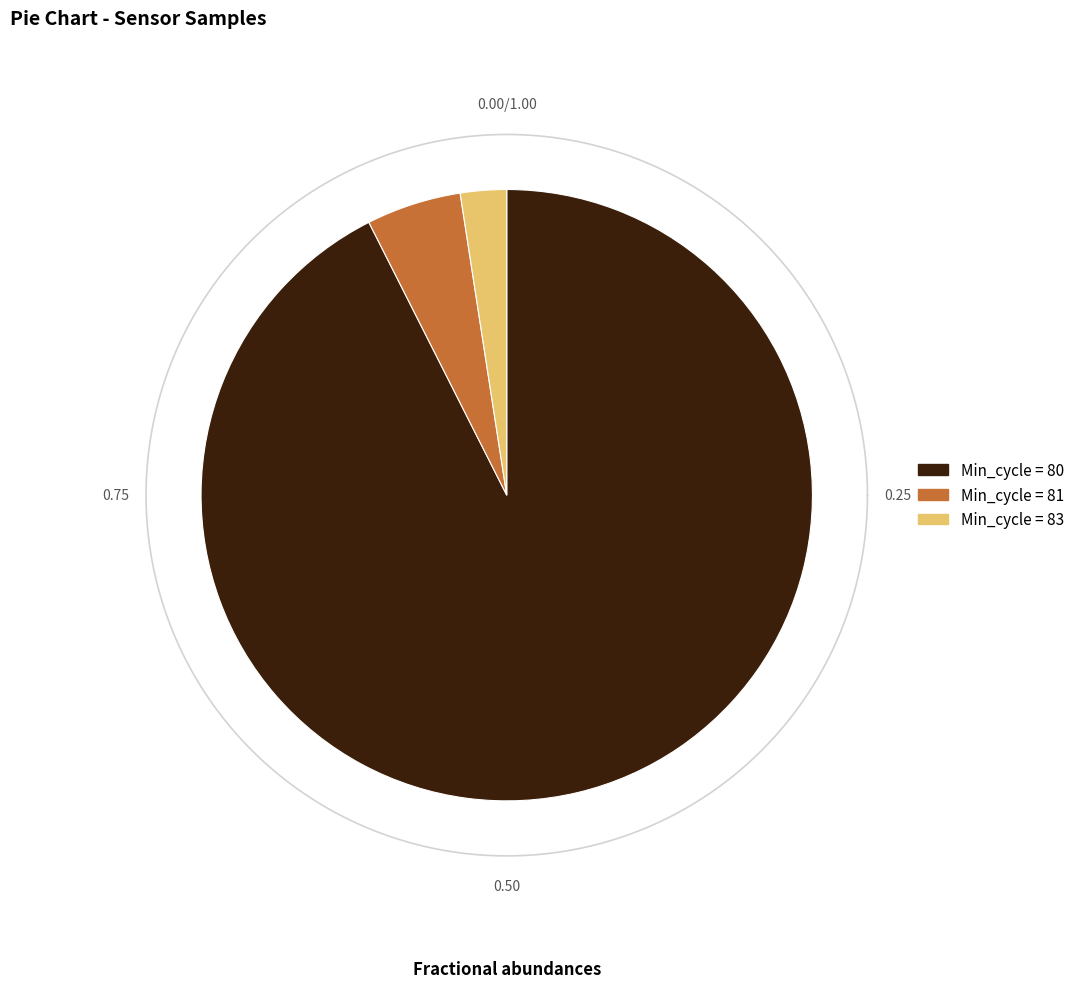

Is there a majority slice in this chart?

No